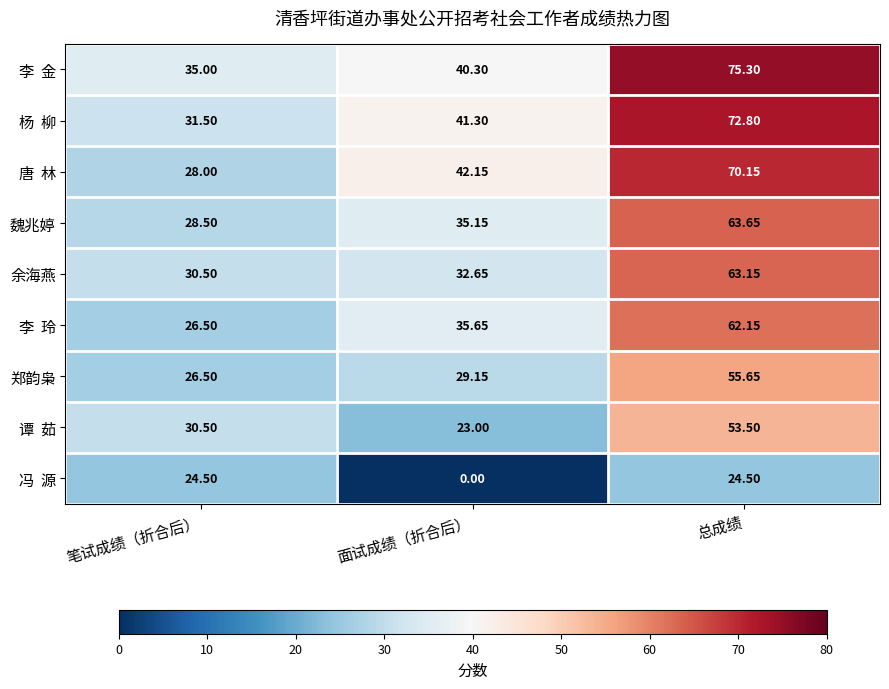

At which label is 魏兆婷 closest to 46?

面试成绩（折合后）